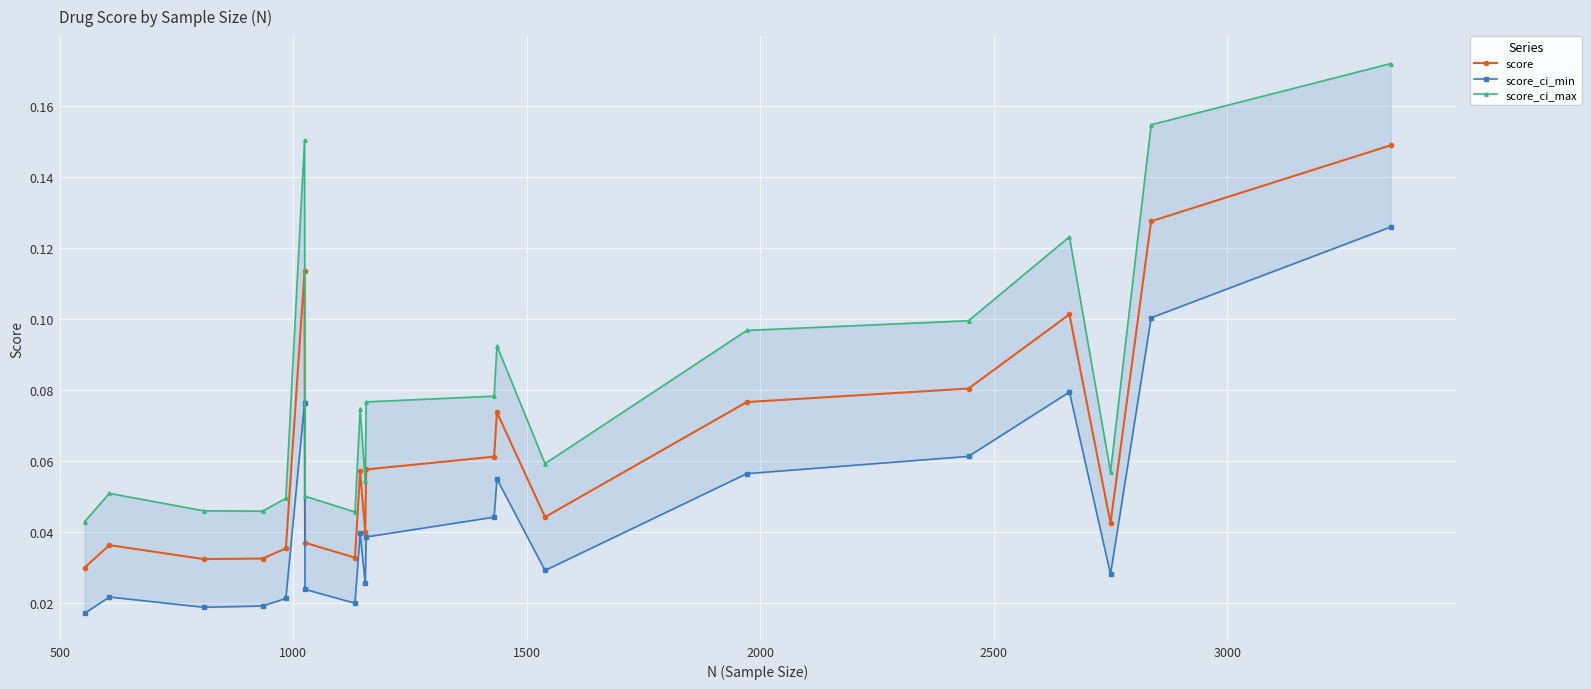

The score series shows 0.0 at 2000. True or false?

False